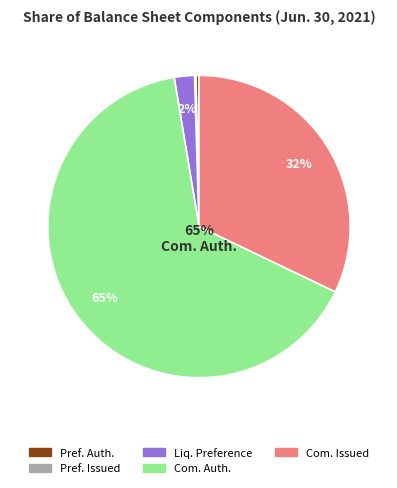

Which slice is the largest?

Com. Auth.